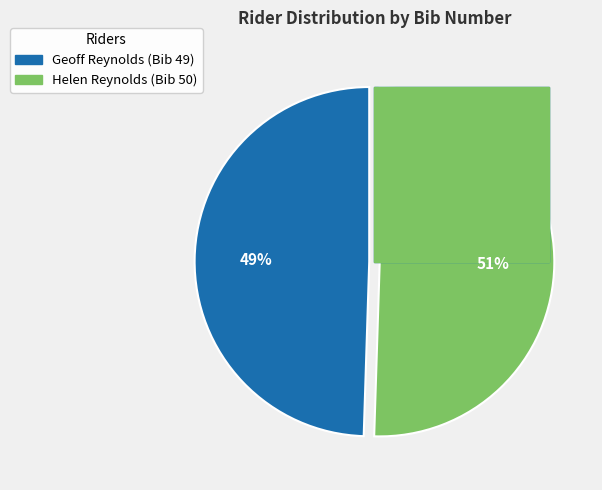

Is Geoff Reynolds the majority of the pie?

No